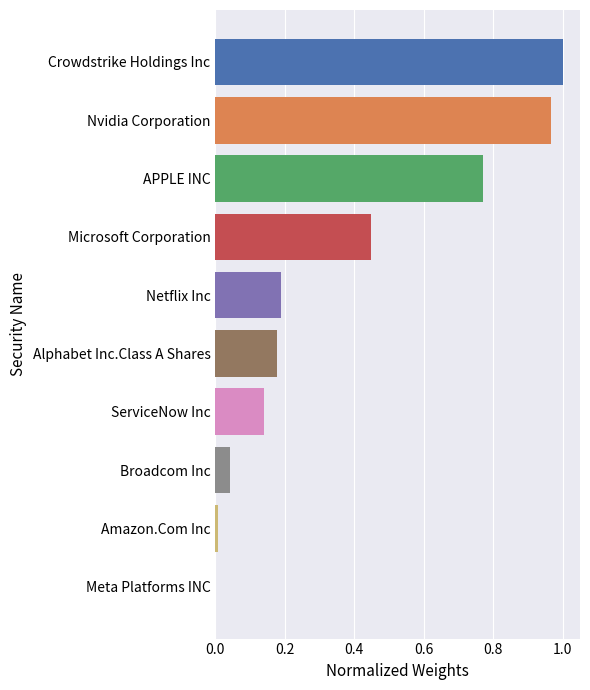

Count the number of values greater than 0.

9